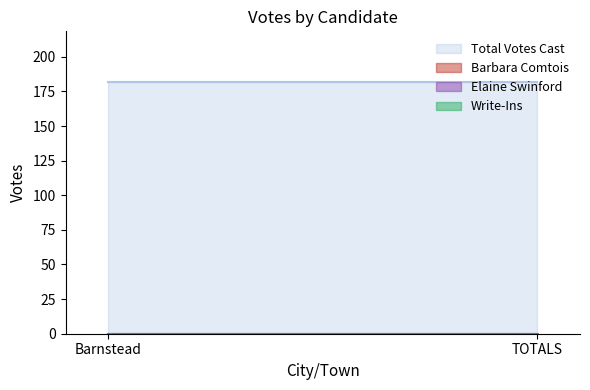

Which series has the widest spread of values?

Barbara Comtois